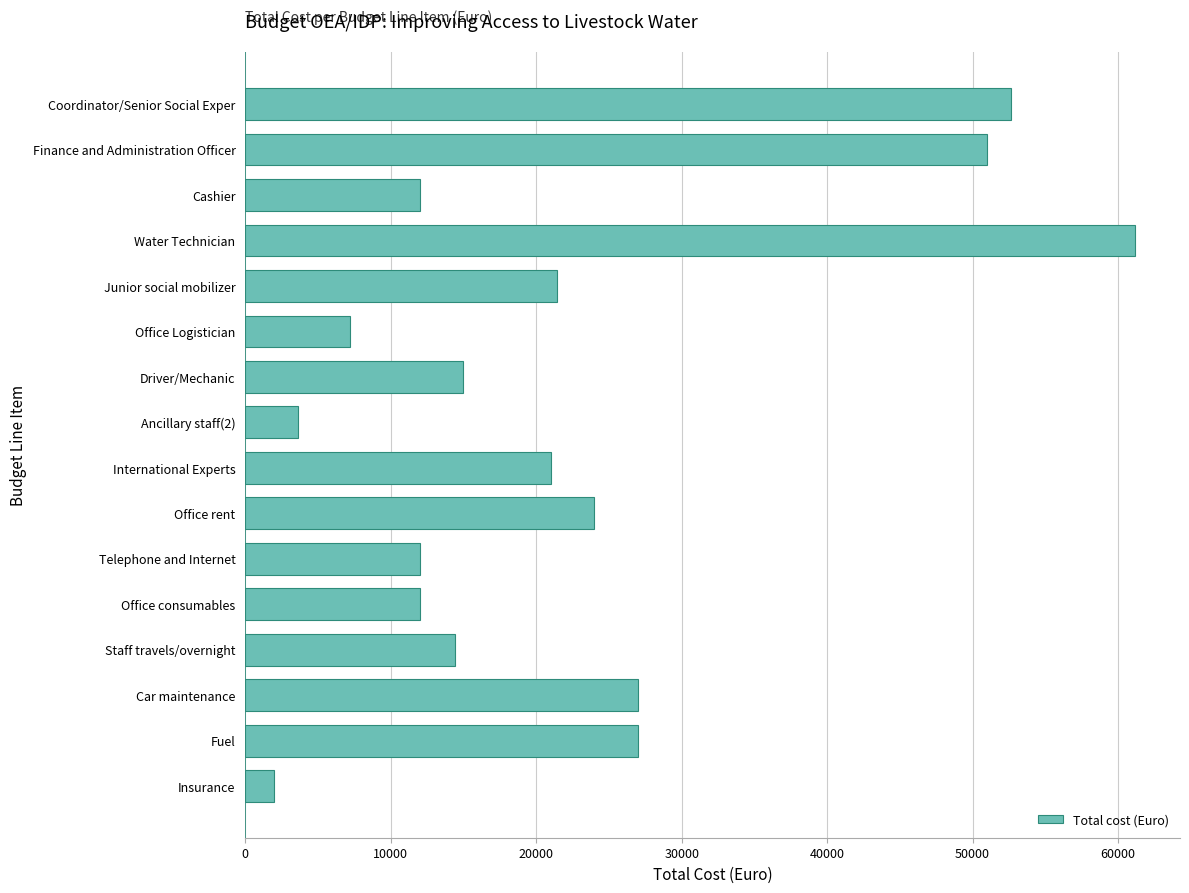

What is the value of the 13th bar from the top?

14400